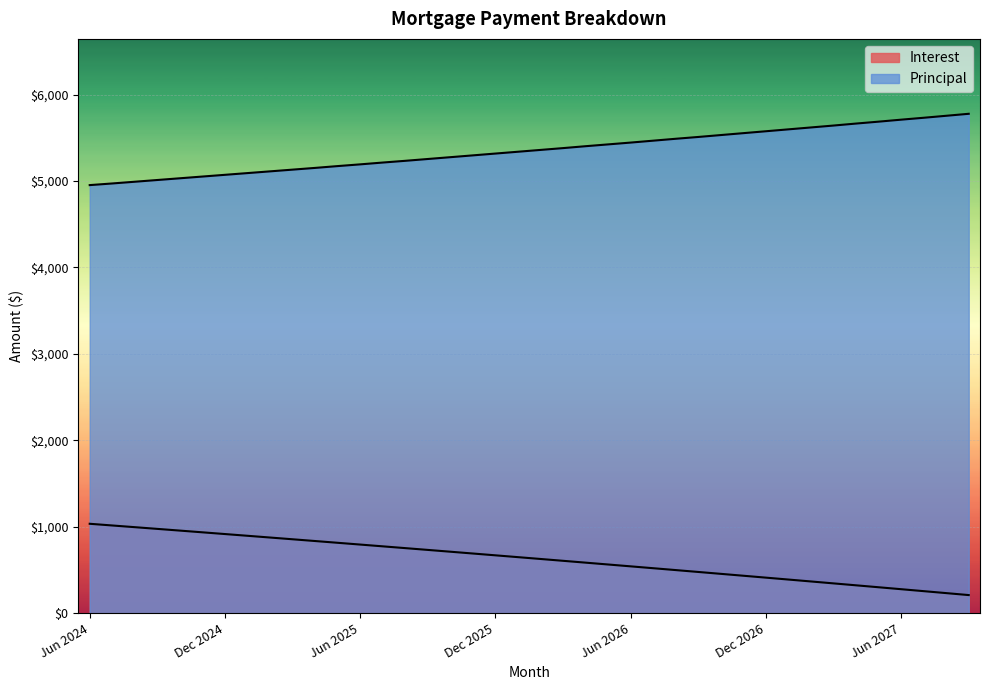

What is the difference between the second highest and minimum values in the Interest series?

805.2